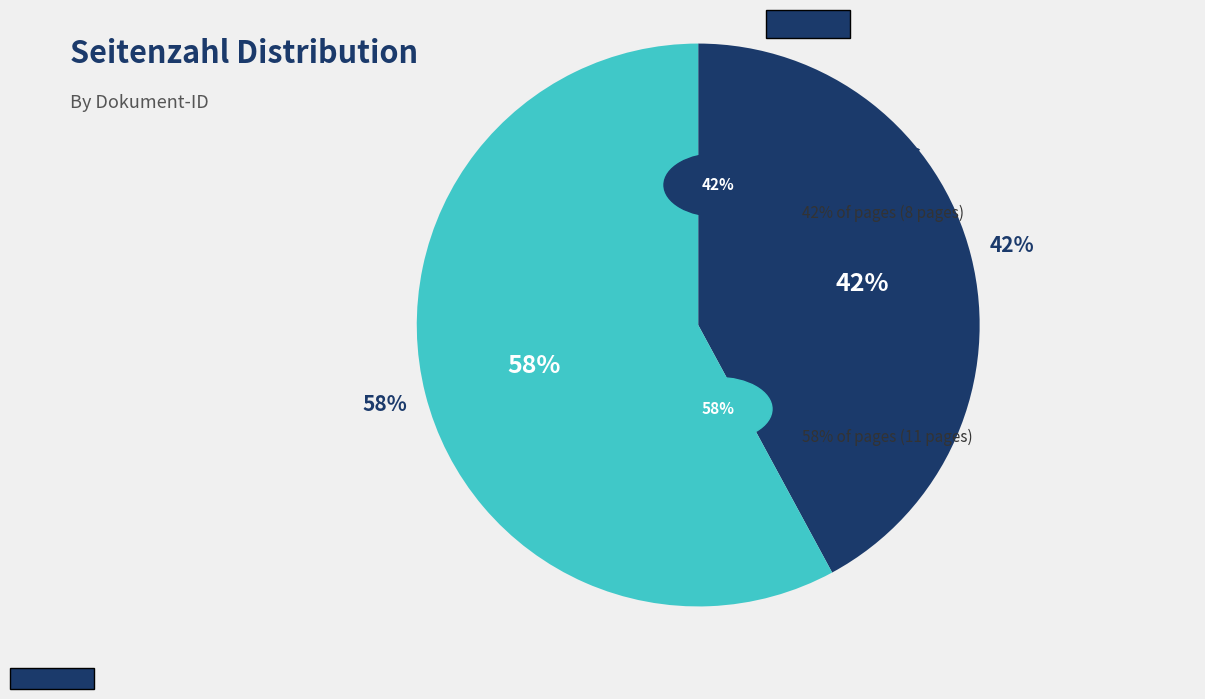

Does OPUS4-2216 account for over 50% of the chart?

No